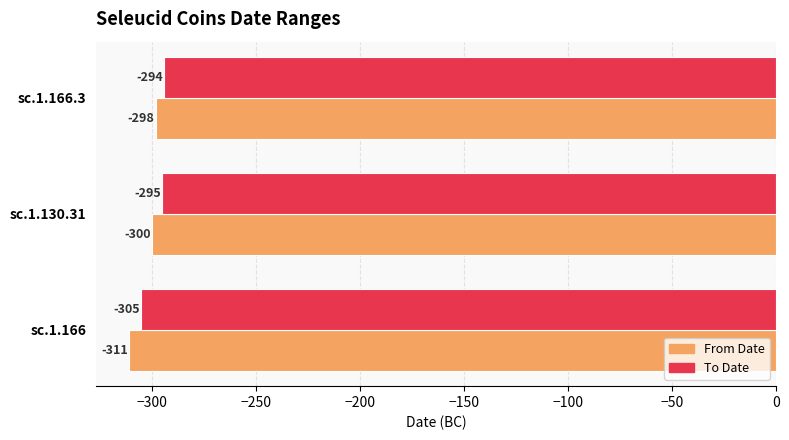

Rank the categories by From Date value from lowest to highest.

sc.1.166, sc.1.130.31, sc.1.166.3